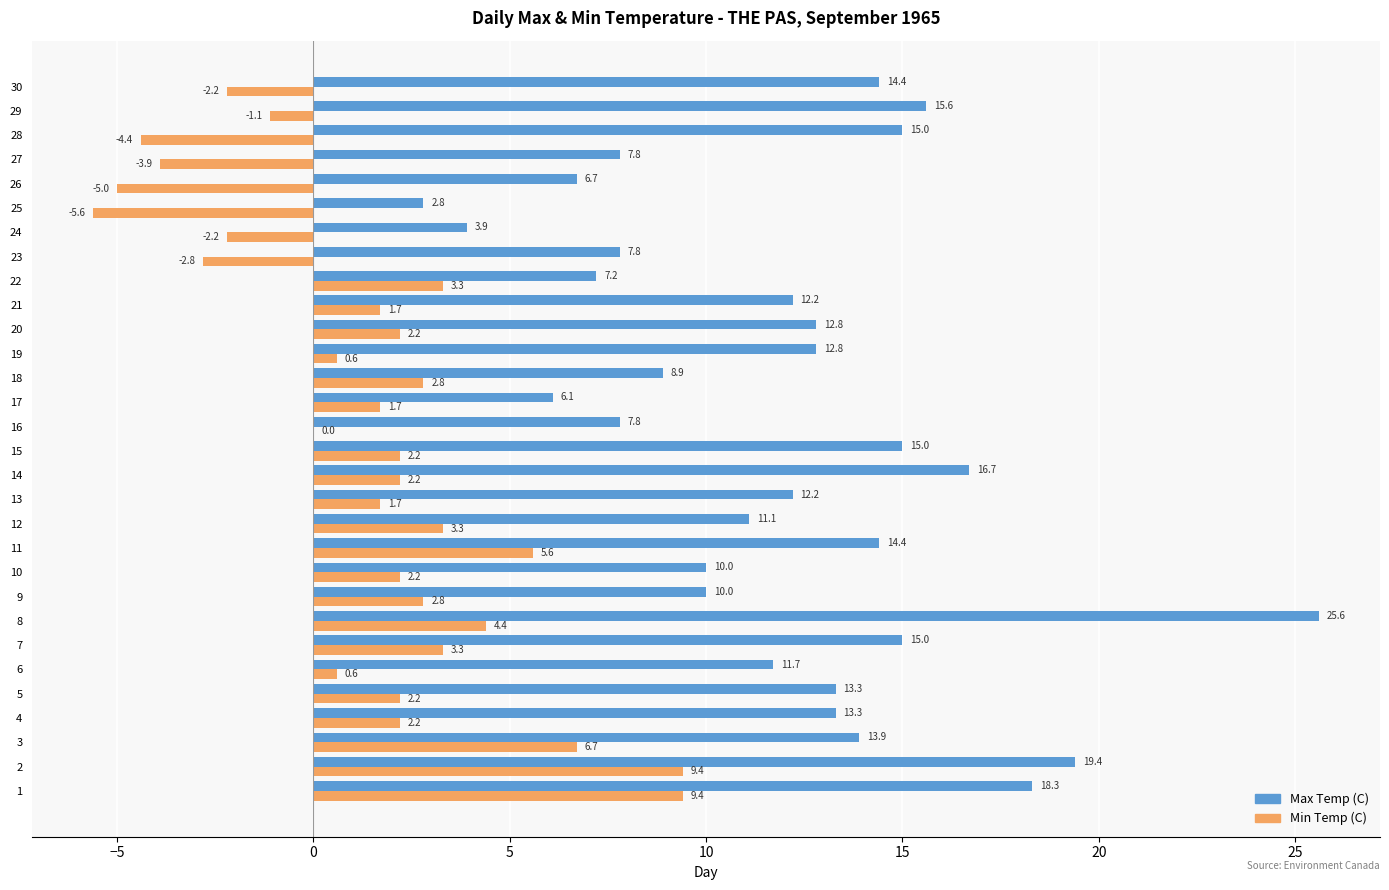

Which series has the largest total across all categories?

Max Temp (C)